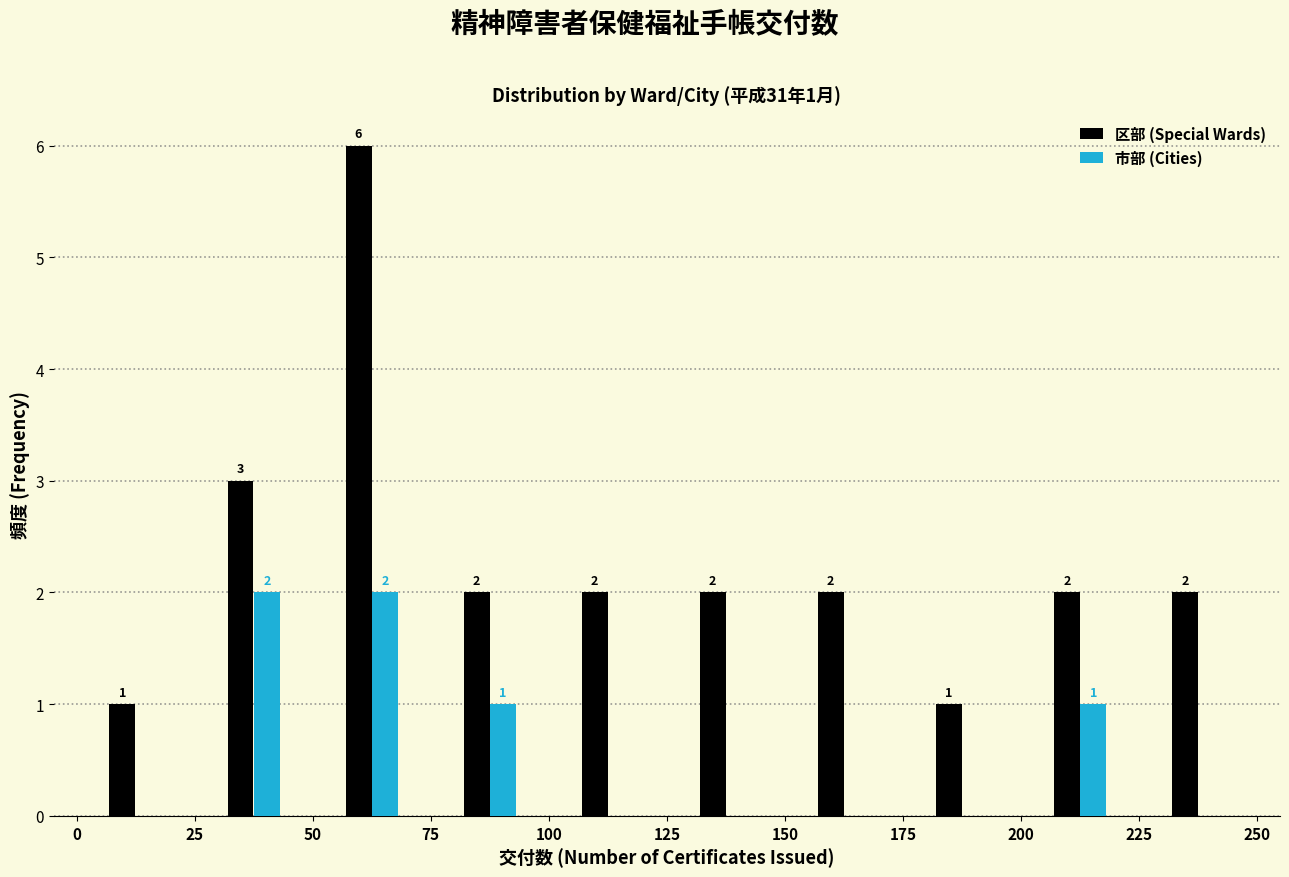

In the 区部 (Special Wards) series, which range on the x-axis has the tallest bar?

50 to 75